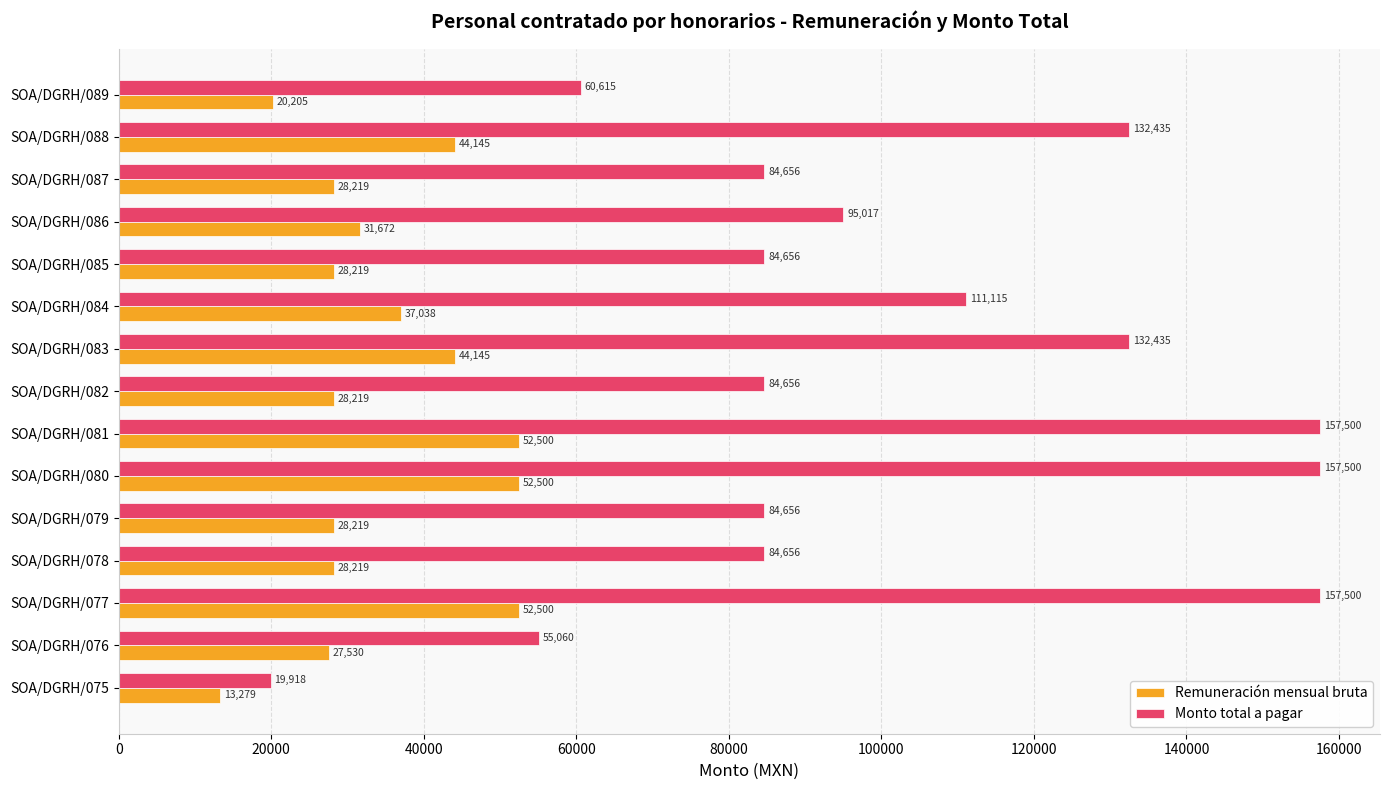

Rank the series by their average value, from lowest to highest.

Remuneración mensual bruta, Monto total a pagar